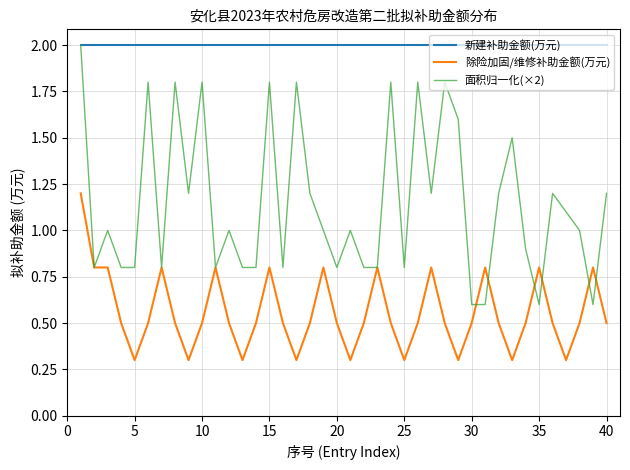

What is the highest value of the 新建补助金额(万元) series?

2.0